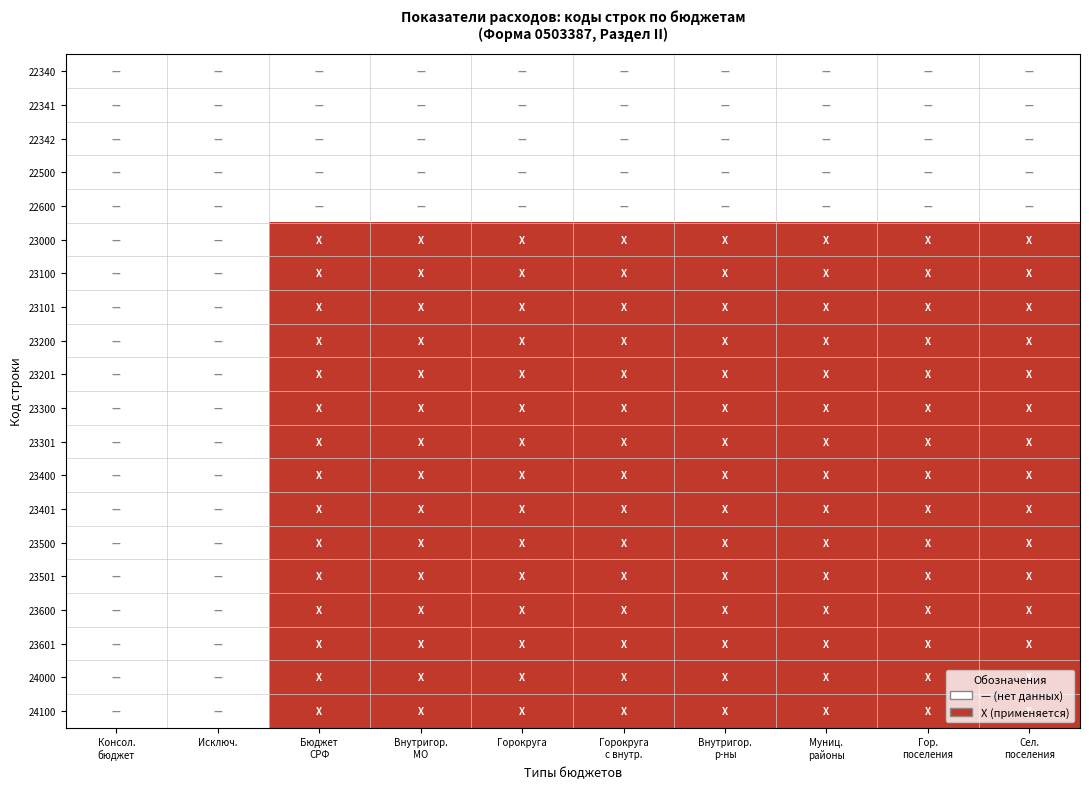

What is the maximum value shown in the chart?

1